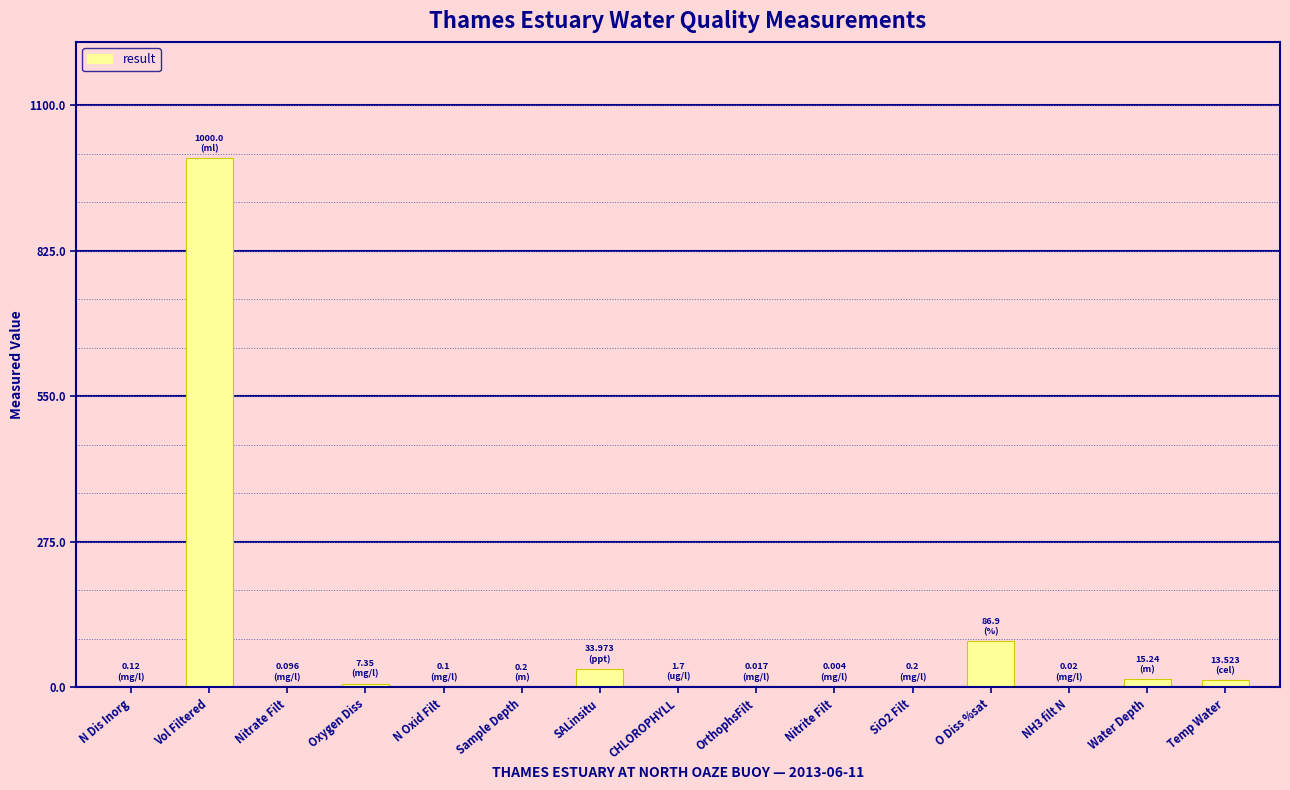

Count the number of categories in the chart.

15